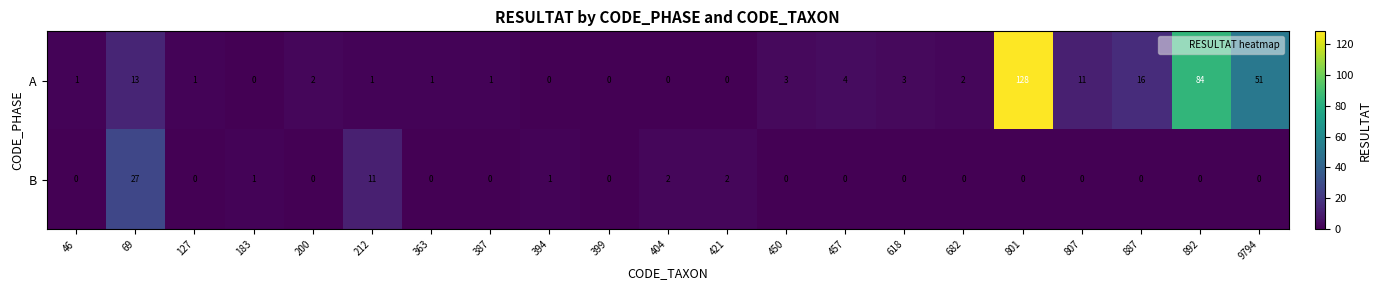

Which label corresponds to the largest value in the chart?

801